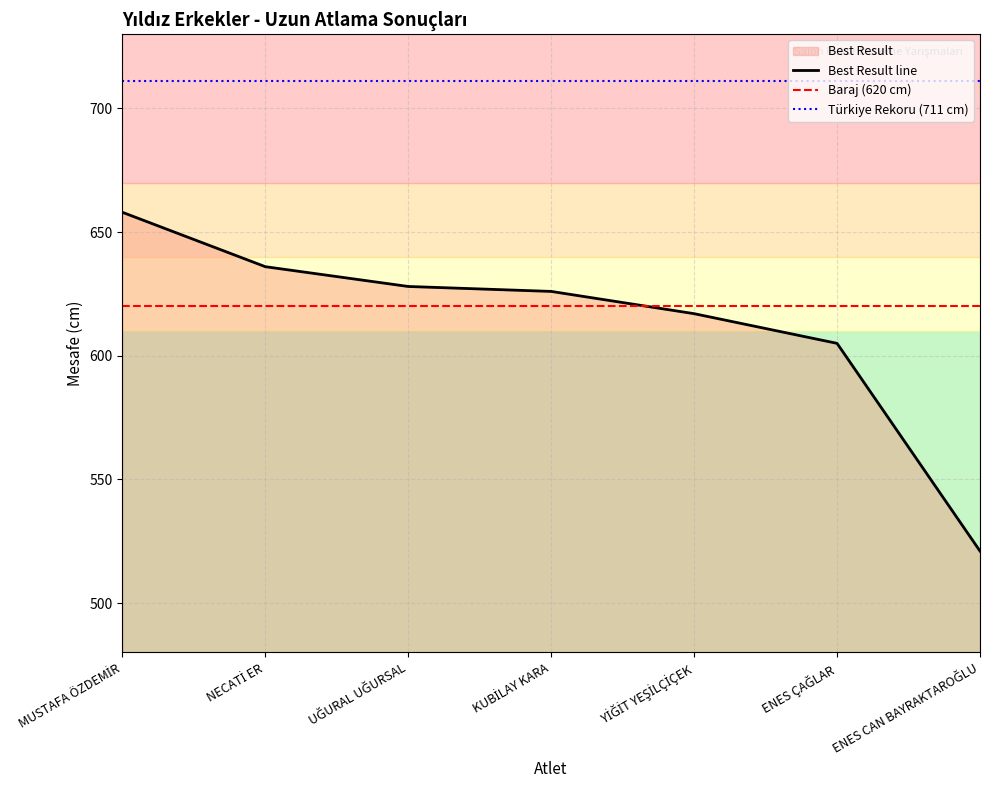

Does the chart have visible grid lines?

Yes